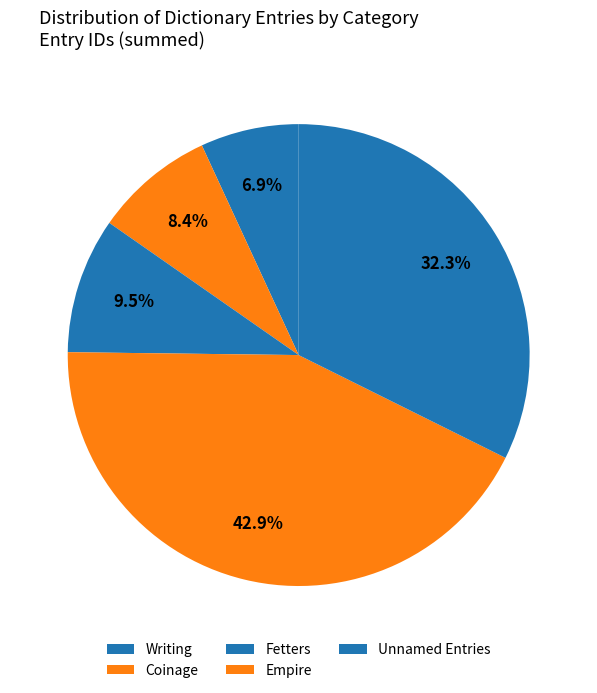

How many segments does this pie chart have?

5